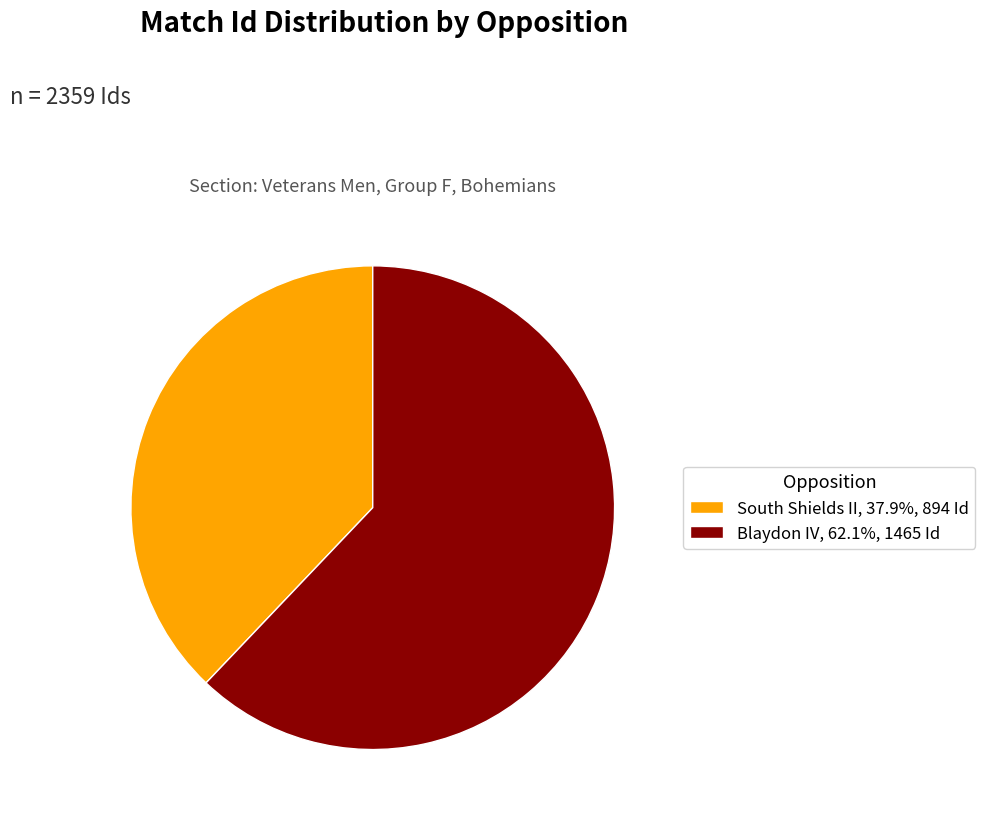

Is it true that South Shields II is 45% of the pie?

False